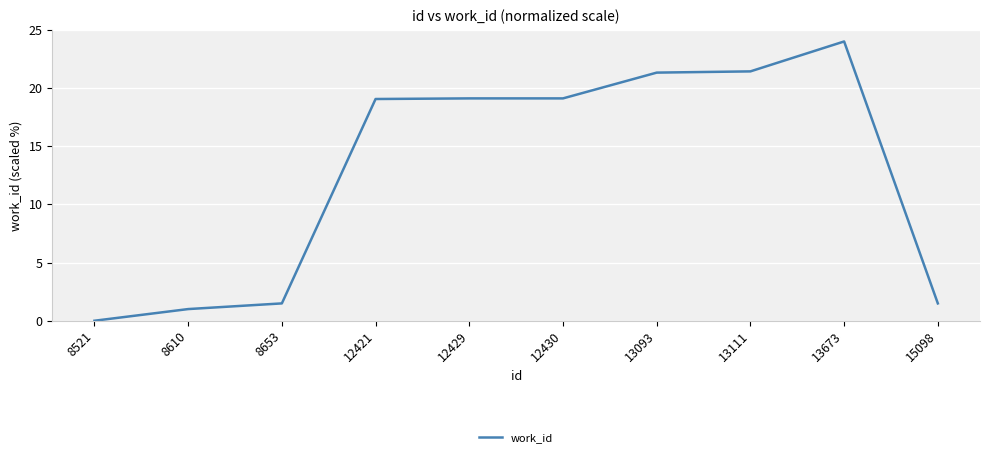

What is the change in value from 13673 to 15098?

-22.5